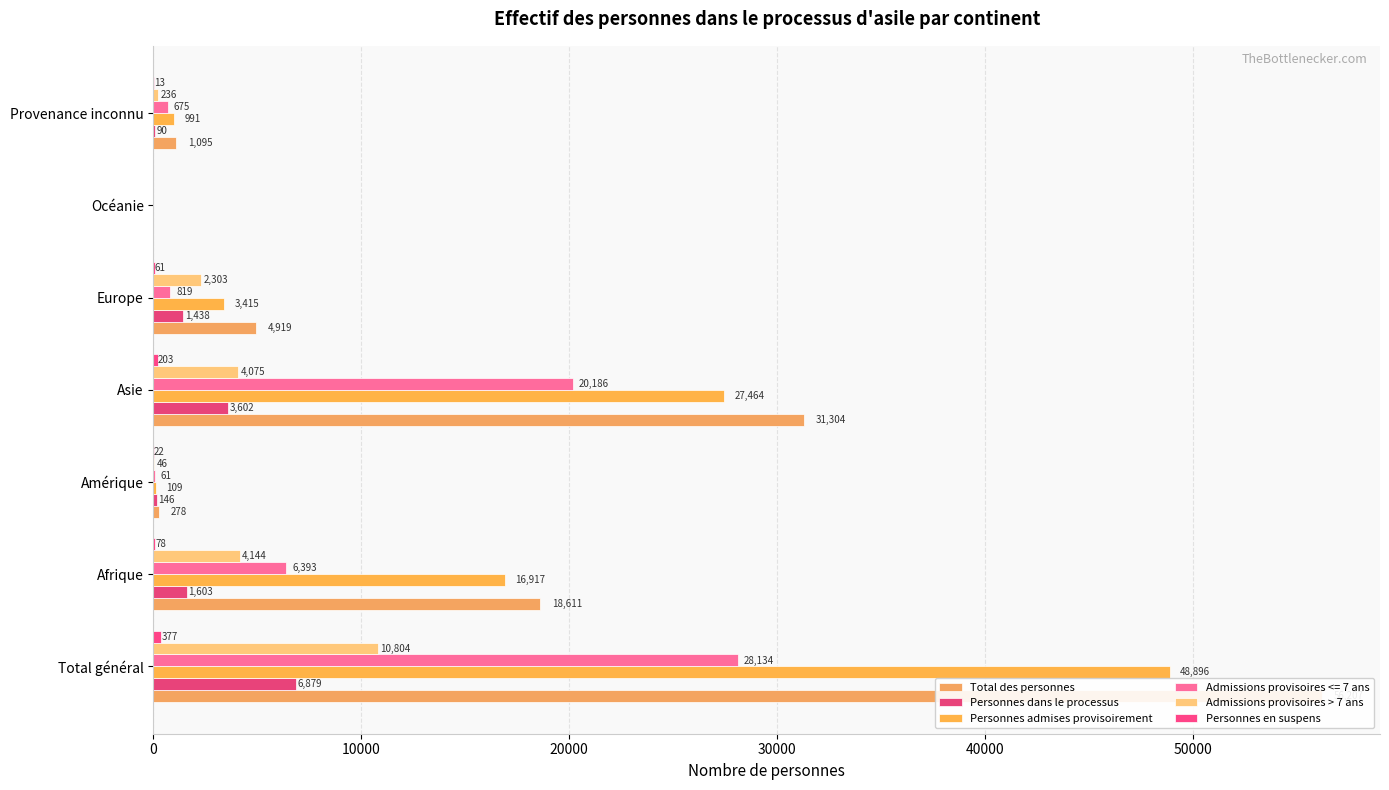

Which series has the widest spread of values?

Total des personnes